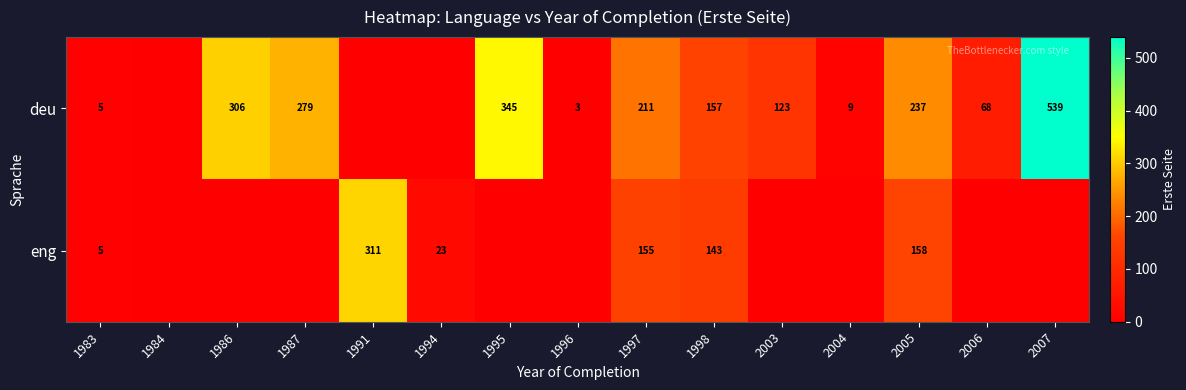

What is the difference between the deu values at 1986 and 2005?

69